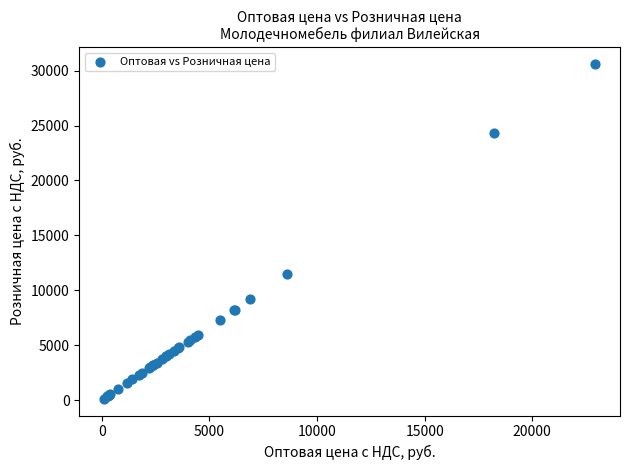

What Y value in the scatter plot is closest to 15375?

11470